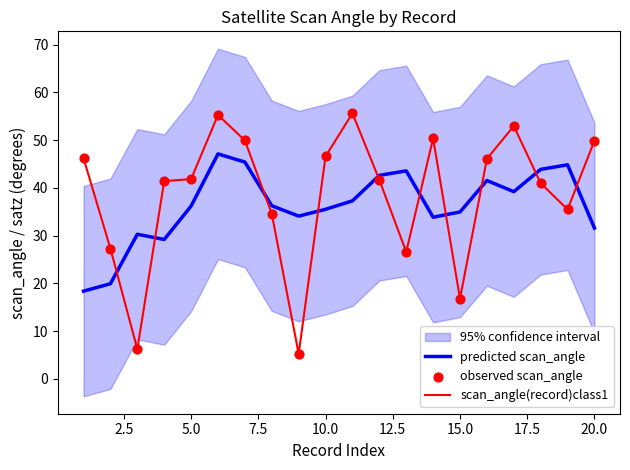

Is it true that predicted scan_angle equals 35.5 at 10.0?

True